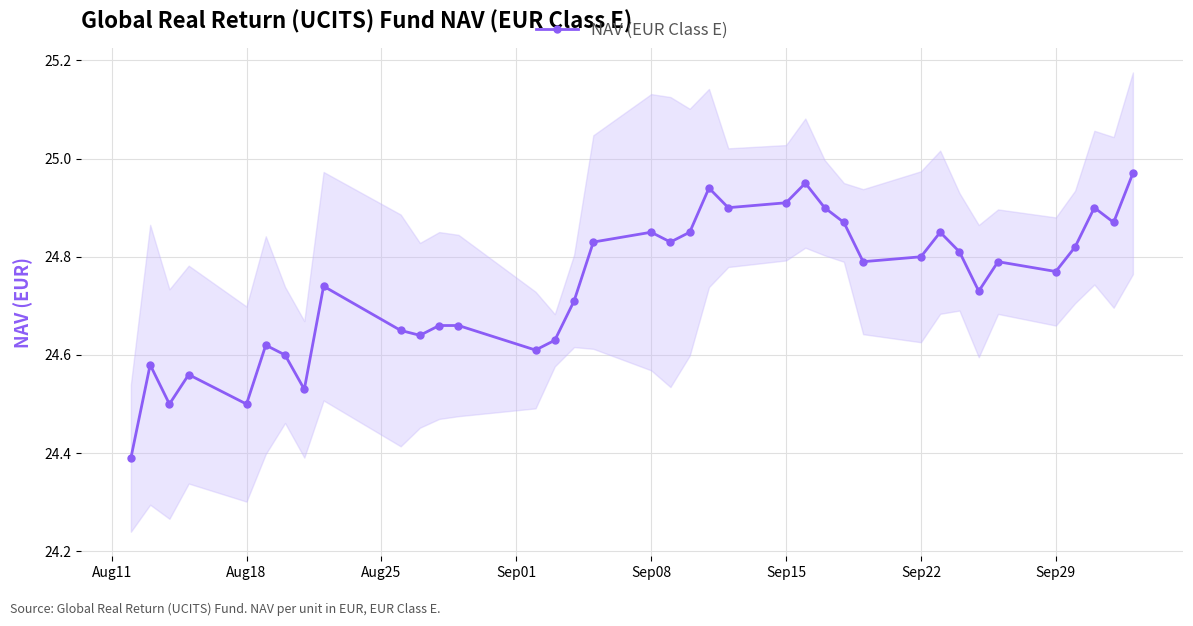

What is the minimum value for NAV (EUR Class E)?

24.4